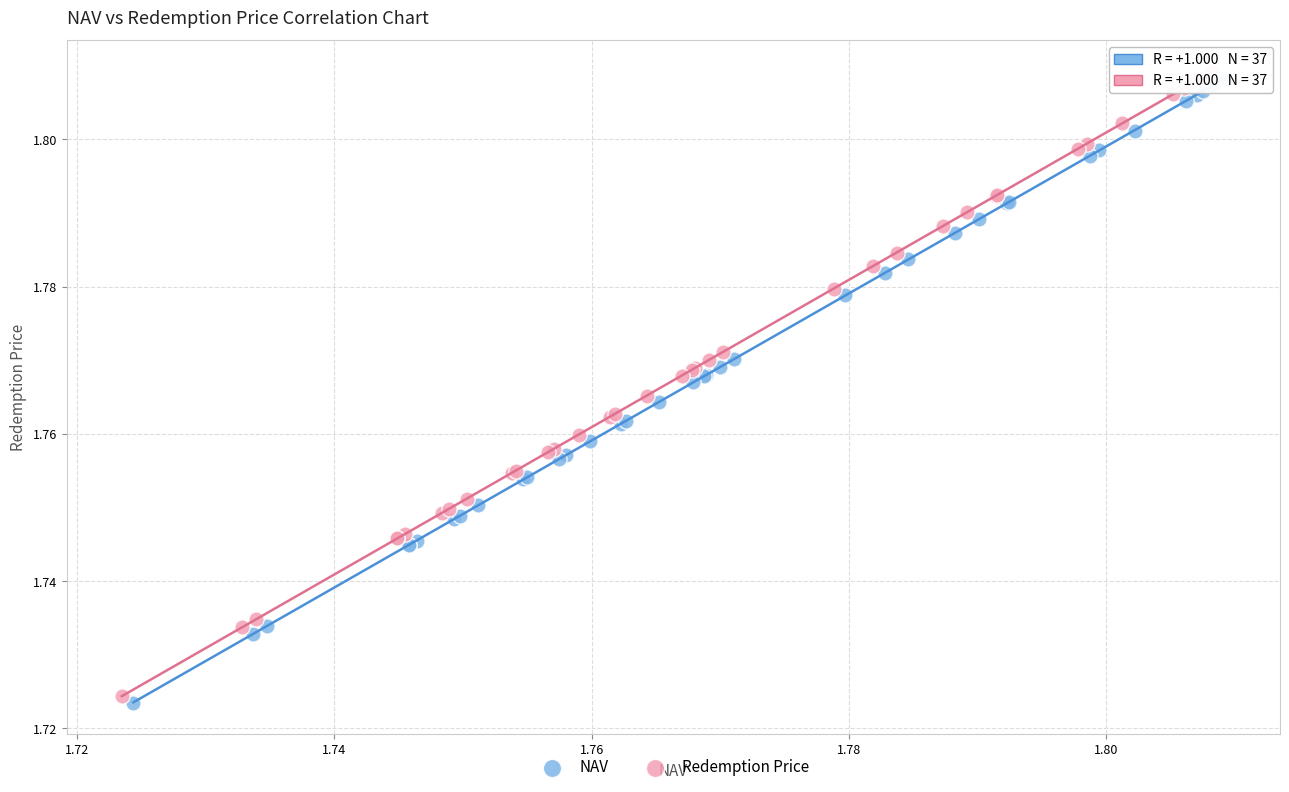

Which series reaches the maximum Y coordinate?

Redemption Price